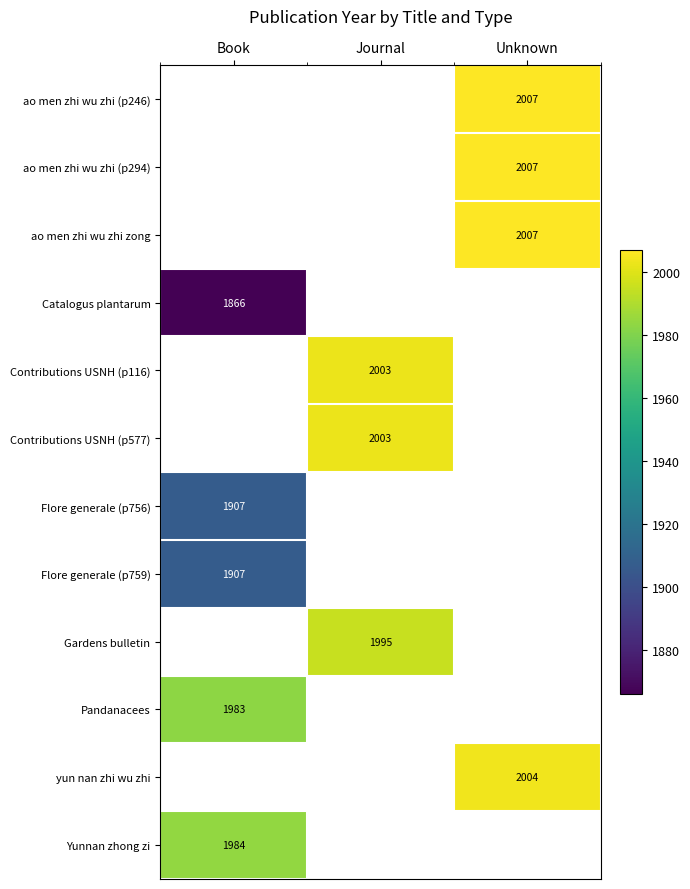

The value of yun nan zhi wu zhi at Unknown is 2004. True or false?

True